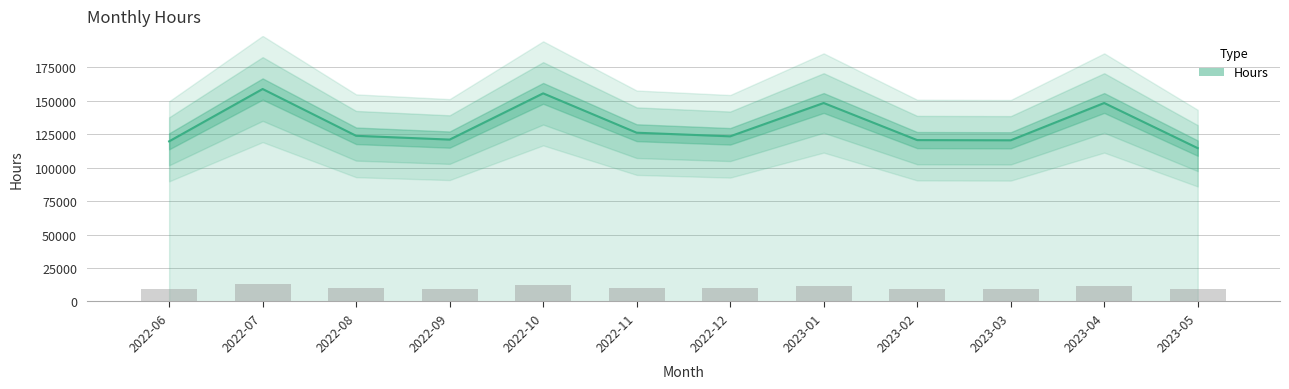

What is the average value?

131668.5